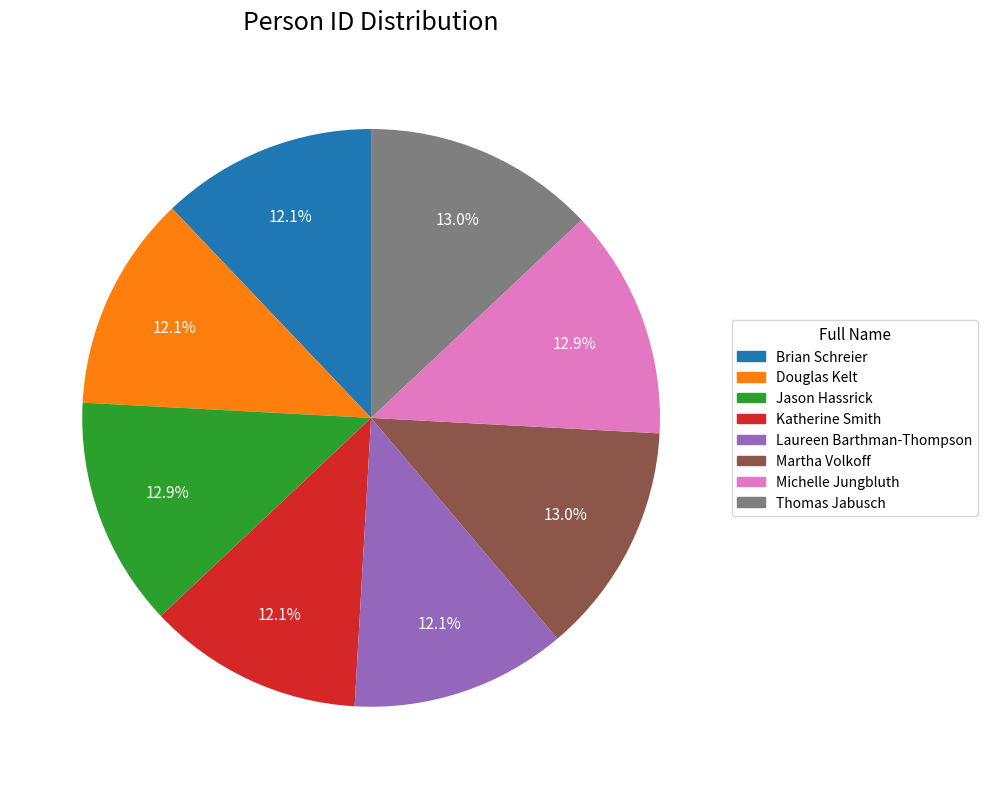

The Michelle Jungbluth slice represents 1% of the pie. True or false?

False